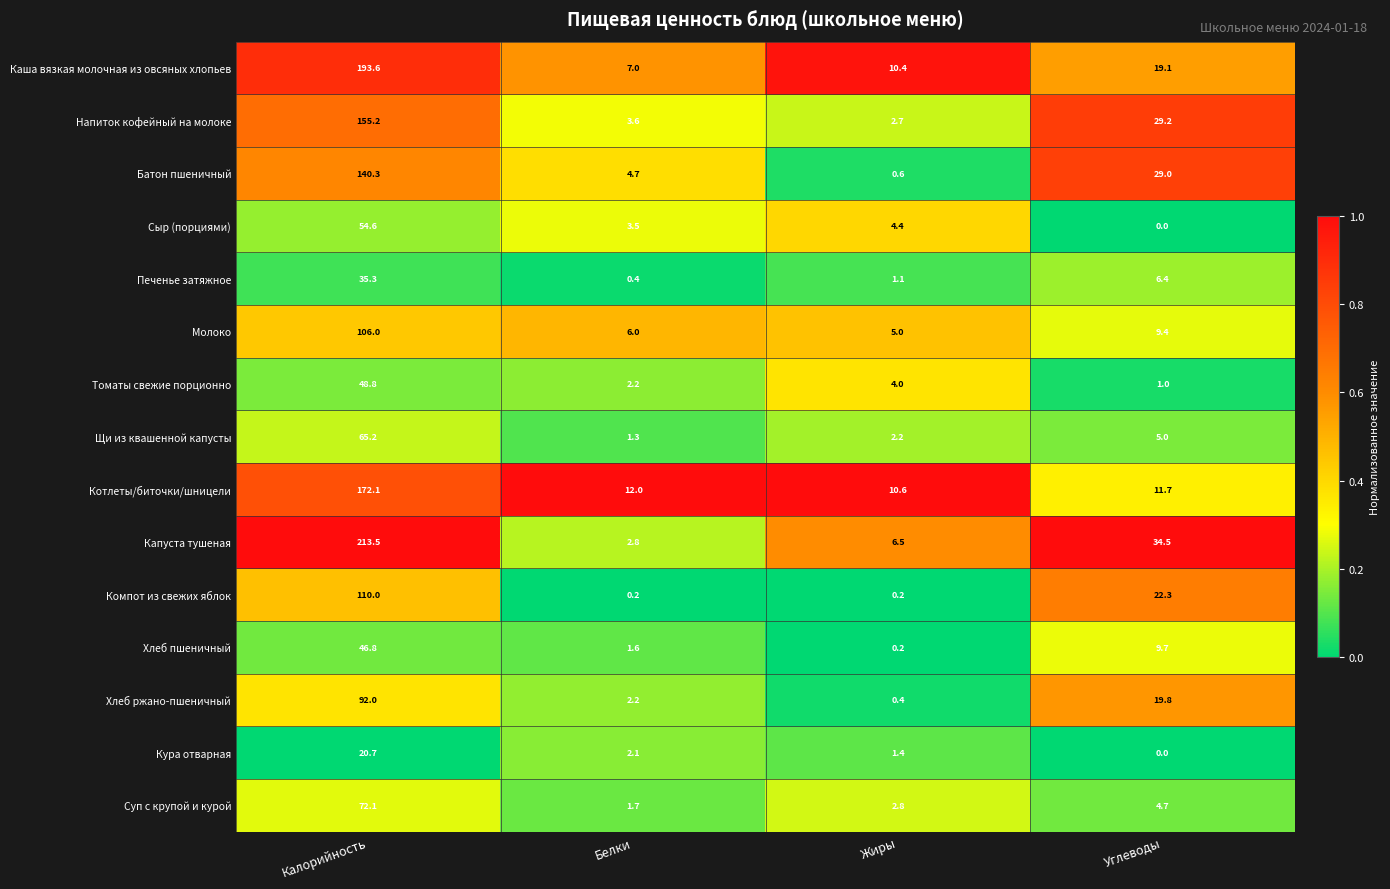

What is the maximum value for Каша вязкая молочная из овсяных хлопьев?

193.6